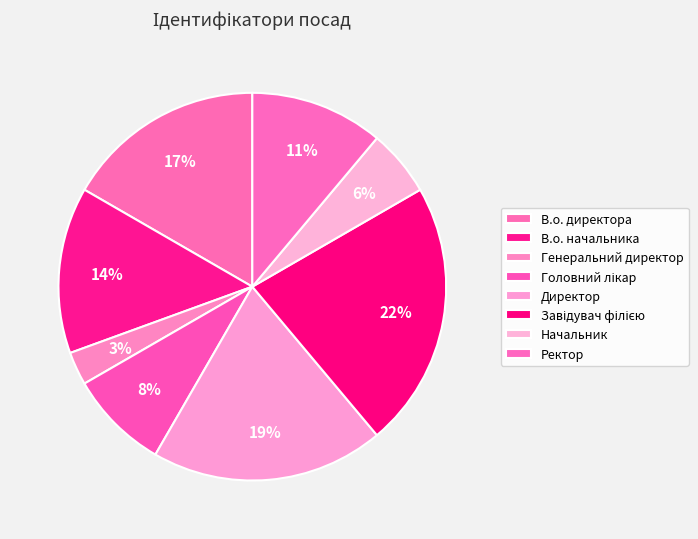

How many segments does this pie chart have?

8